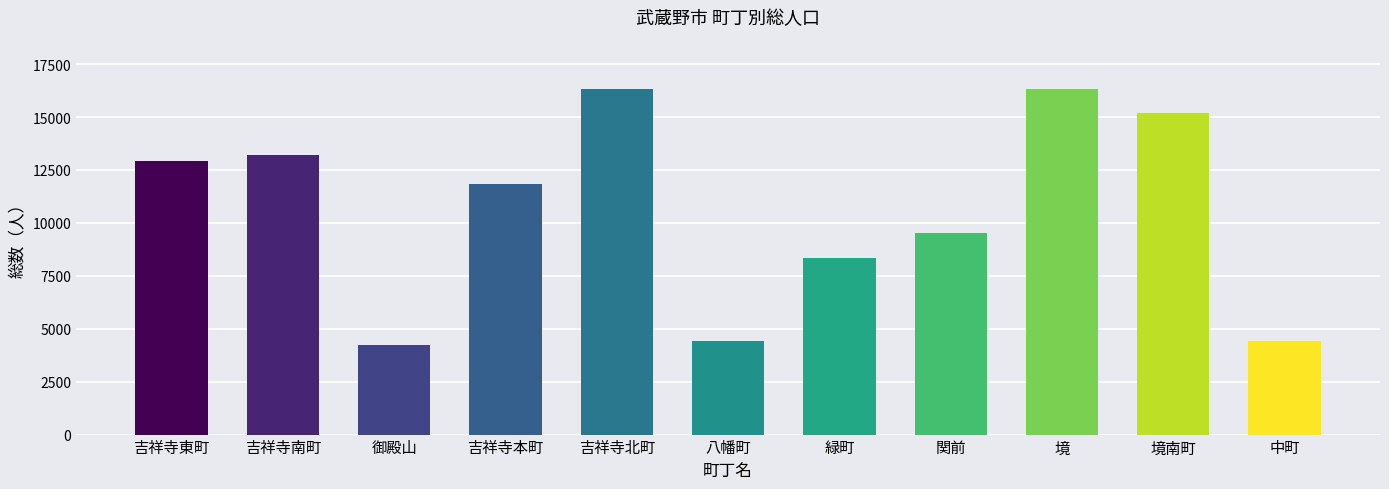

How many series are shown in this chart?

1